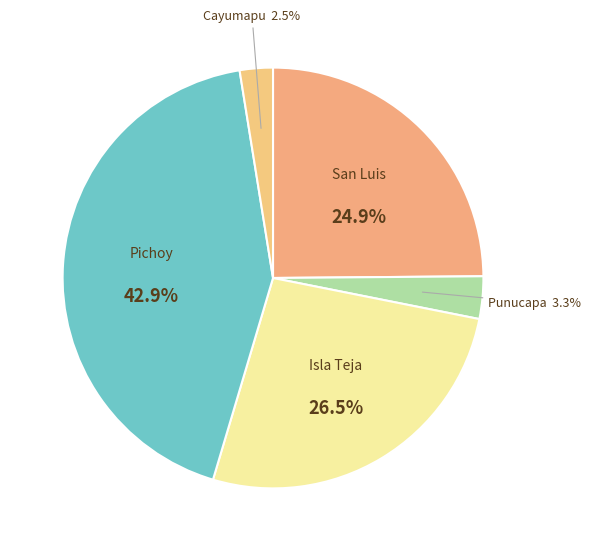

Which category has the smallest portion of the pie?

Cayumapu